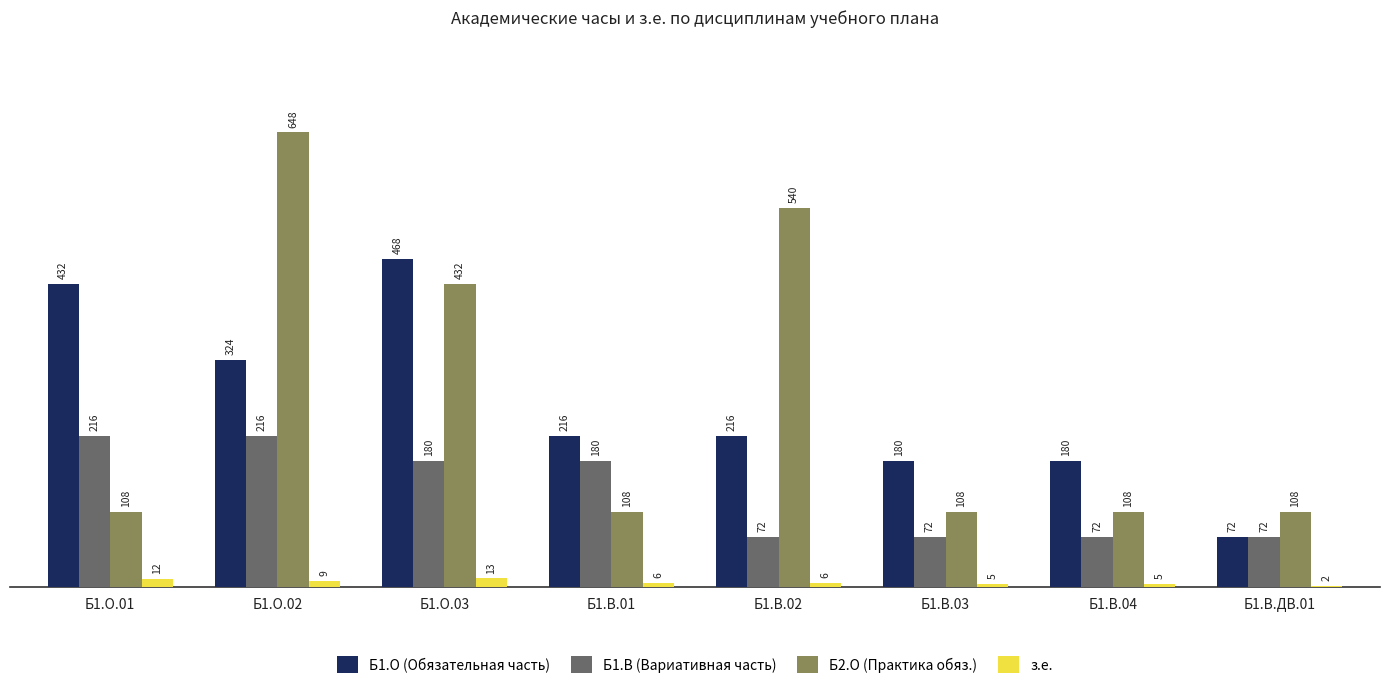

What is the sum of the Б2.О (Практика обяз.) values at Б1.В.01 and Б1.В.02?

648